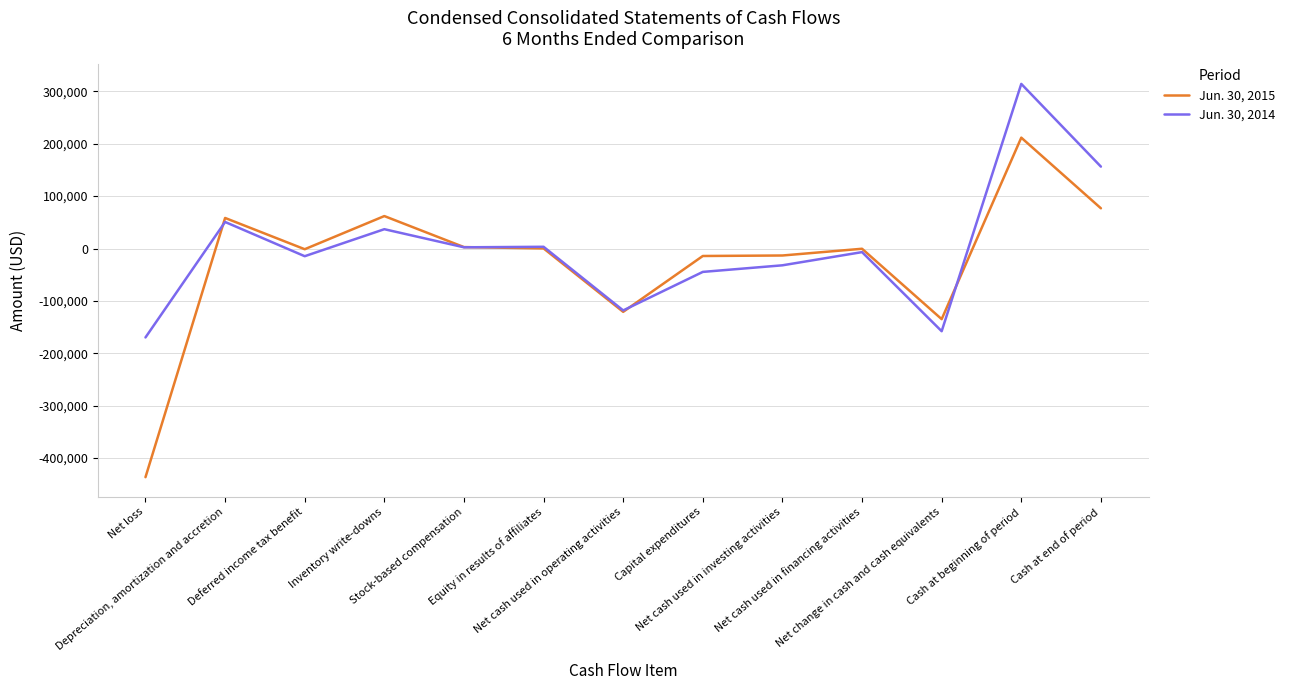

The value of Jun. 30, 2015 at Net cash used in investing activities is -13356. True or false?

True